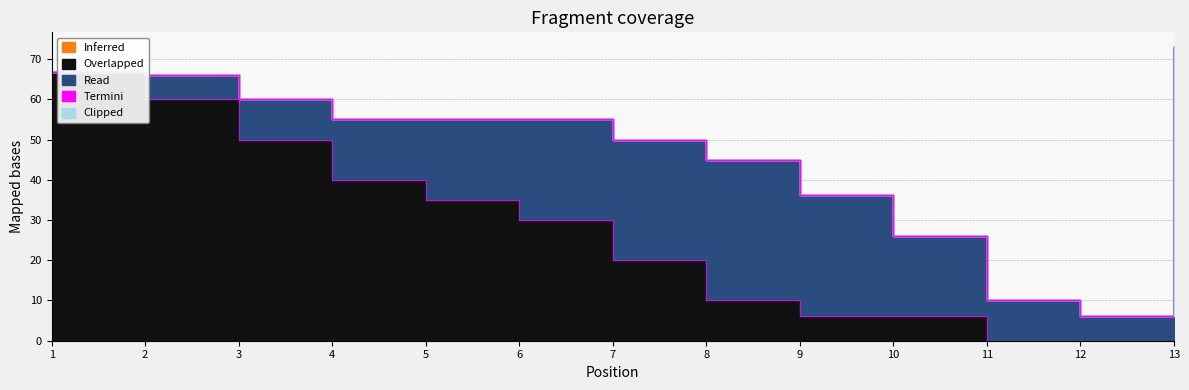

True or false: Read and Inferred intersect in this chart.

False